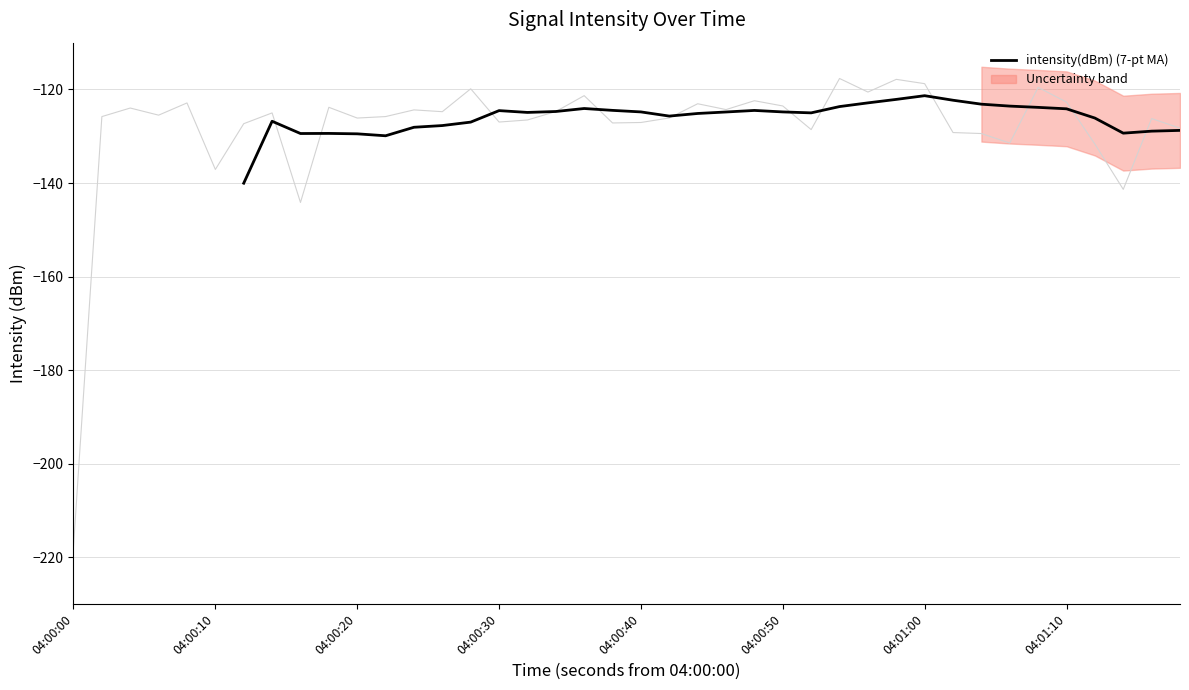

True or false: there are more than 2 points higher than both neighbors.

True